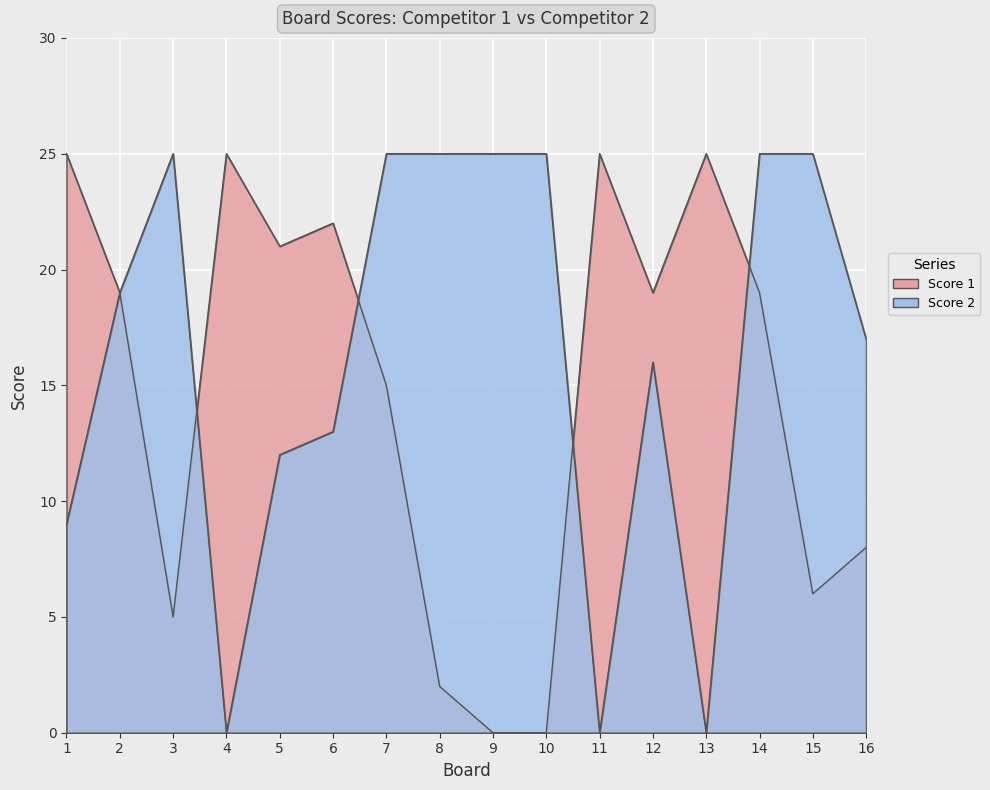

How many data points in Score 2 are above 19?

7